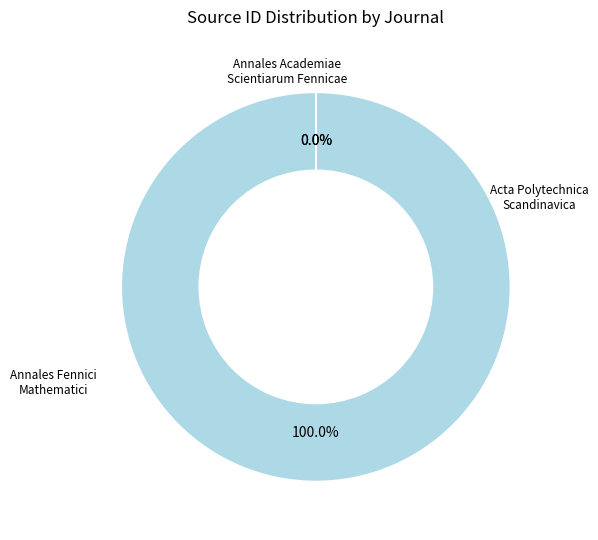

Is there any slice that represents more than half of the pie?

Yes